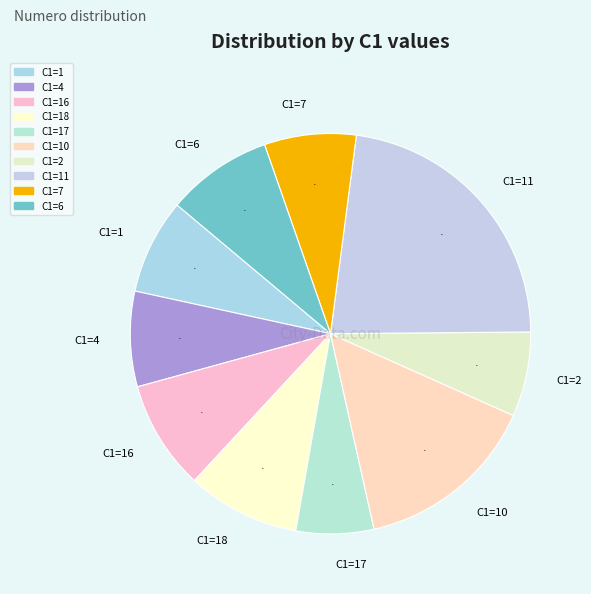

Does any single category account for the majority?

No